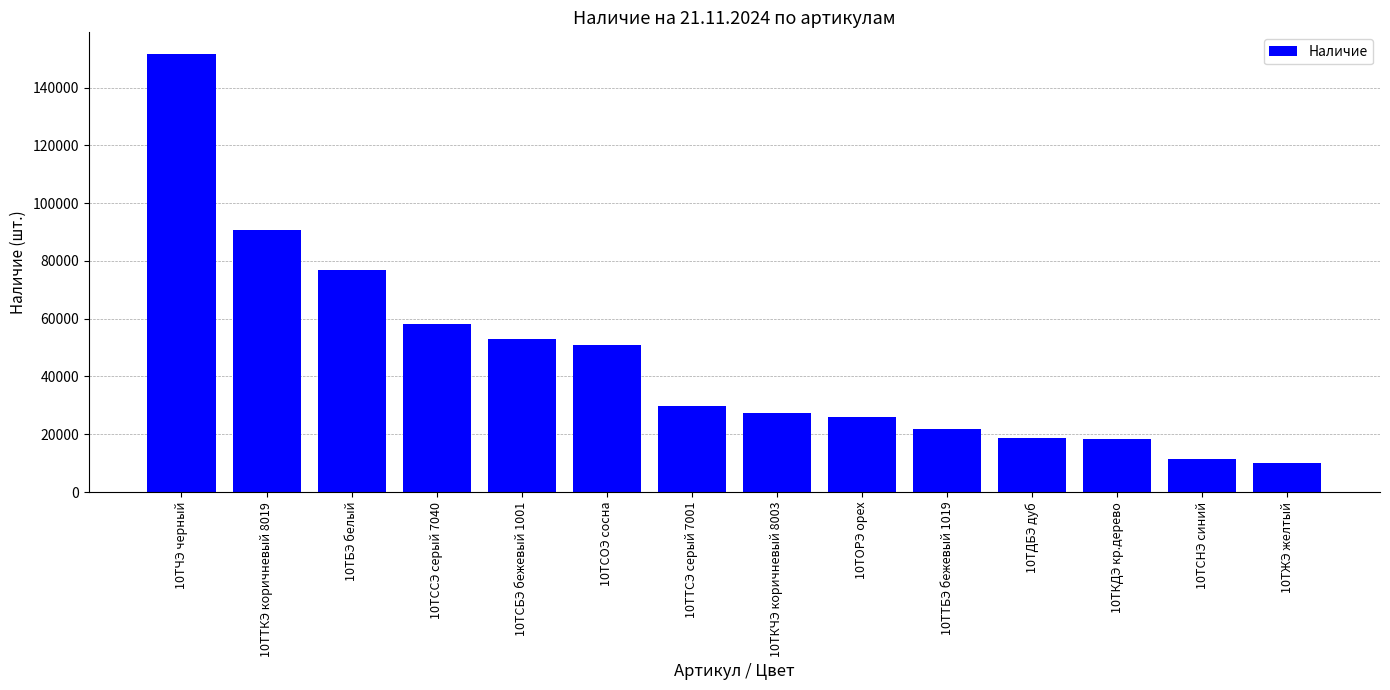

The chart shows a value of 20092 at 10ТСНЭ синий. True or false?

False